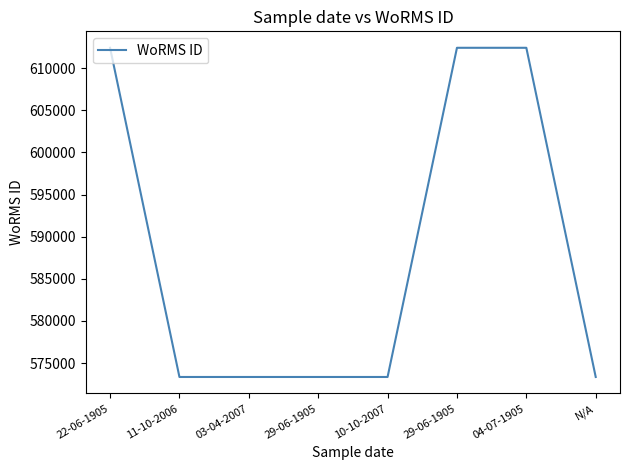

What is the label of the 1st point from the left?

22-06-1905